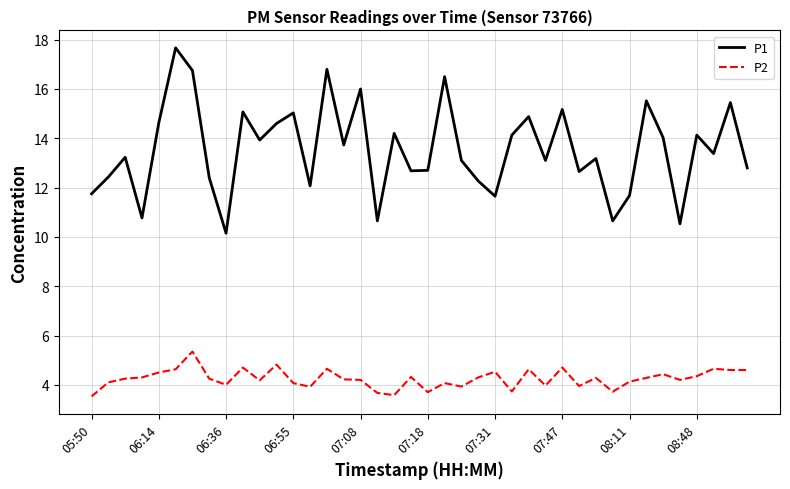

List the series in order of their overall mean, lowest first.

P2, P1